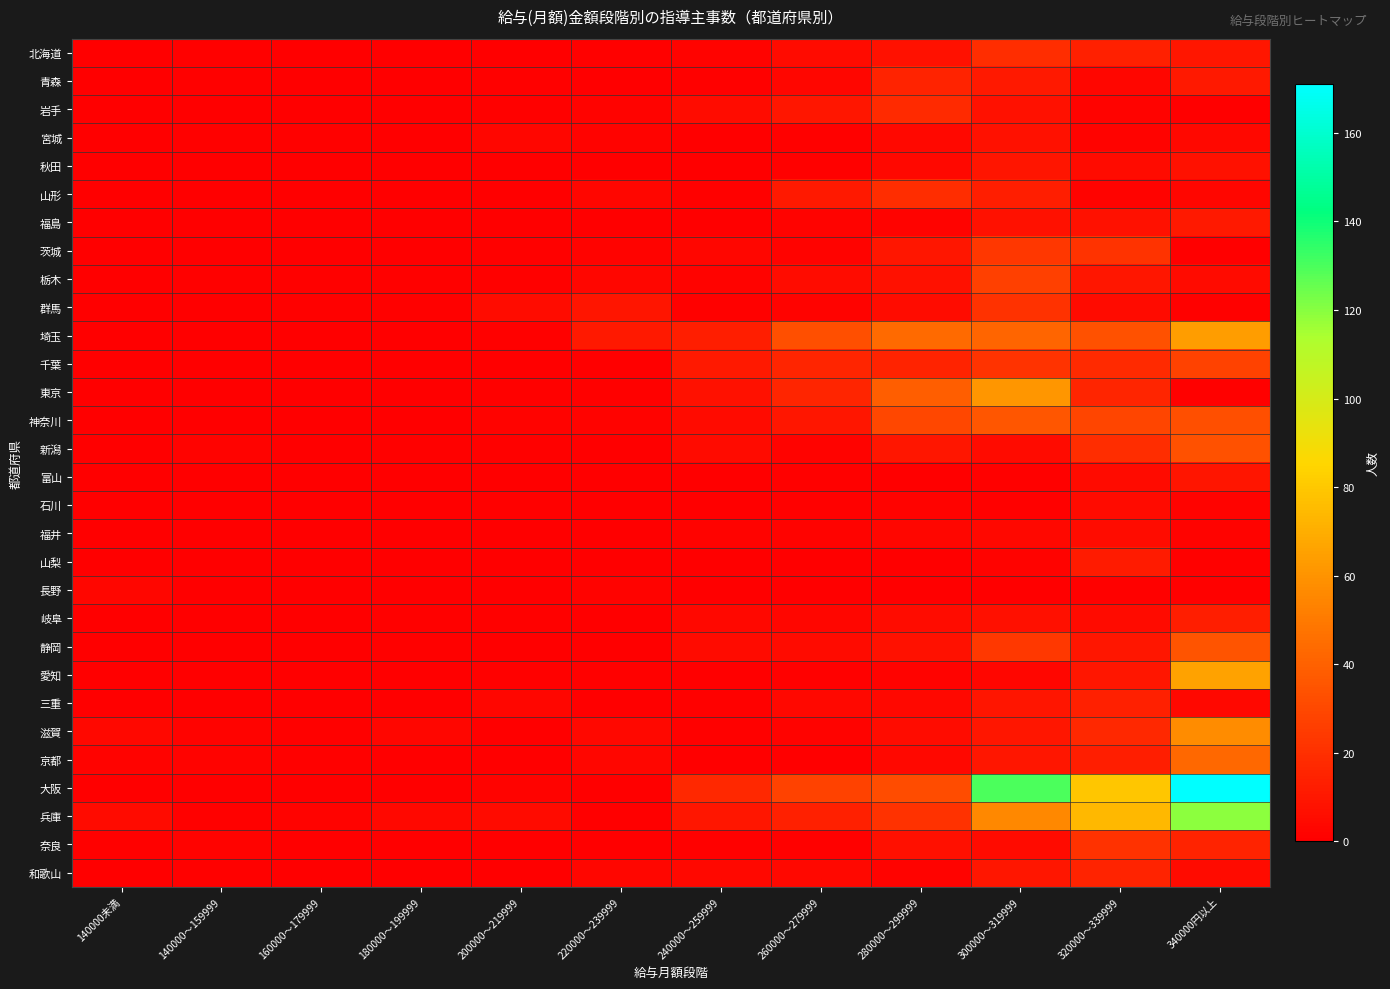

Reading left to right, extract all data points from this chart.

北海道: 140000未満=0	140000～159999=1	160000～179999=0	180000～199999=0	200000～219999=0	220000～239999=1	240000～259999=2	260000～279999=5	280000～299999=8	300000～319999=19	320000～339999=14	340000円以上=10
青森: 140000未満=0	140000～159999=1	160000～179999=0	180000～199999=0	200000～219999=1	220000～239999=0	240000～259999=1	260000～279999=3	280000～299999=15	300000～319999=11	320000～339999=3	340000円以上=11
岩手: 140000未満=0	140000～159999=0	160000～179999=0	180000～199999=0	200000～219999=1	220000～239999=2	240000～259999=6	260000～279999=10	280000～299999=18	300000～319999=8	320000～339999=2	340000円以上=0
宮城: 140000未満=0	140000～159999=1	160000～179999=1	180000～199999=0	200000～219999=3	220000～239999=2	240000～259999=0	260000～279999=1	280000～299999=4	300000～319999=8	320000～339999=2	340000円以上=4
秋田: 140000未満=0	140000～159999=0	160000～179999=0	180000～199999=0	200000～219999=0	220000～239999=0	240000～259999=0	260000～279999=1	280000～299999=4	300000～319999=9	320000～339999=5	340000円以上=8
山形: 140000未満=0	140000～159999=0	160000～179999=0	180000～199999=0	200000～219999=0	220000～239999=3	240000～259999=1	260000～279999=11	280000～299999=19	300000～319999=13	320000～339999=2	340000円以上=3
福島: 140000未満=0	140000～159999=0	160000～179999=0	180000～199999=0	200000～219999=0	220000～239999=0	240000～259999=0	260000～279999=2	280000～299999=2	300000～319999=8	320000～339999=8	340000円以上=11
茨城: 140000未満=0	140000～159999=0	160000～179999=0	180000～199999=0	200000～219999=1	220000～239999=2	240000～259999=3	260000～279999=2	280000～299999=10	300000～319999=23	320000～339999=22	340000円以上=0
栃木: 140000未満=0	140000～159999=1	160000～179999=1	180000～199999=1	200000～219999=1	220000～239999=3	240000～259999=2	260000～279999=6	280000～299999=8	300000～319999=27	320000～339999=10	340000円以上=5
群馬: 140000未満=0	140000～159999=0	160000～179999=1	180000～199999=1	200000～219999=6	220000～239999=9	240000～259999=1	260000～279999=2	280000～299999=6	300000～319999=21	320000～339999=5	340000円以上=1
埼玉: 140000未満=0	140000～159999=0	160000～179999=0	180000～199999=0	200000～219999=1	220000～239999=11	240000～259999=13	260000～279999=33	280000～299999=44	300000～319999=42	320000～339999=34	340000円以上=64
千葉: 140000未満=0	140000～159999=0	160000～179999=0	180000～199999=0	200000～219999=0	220000～239999=0	240000～259999=11	260000～279999=16	280000～299999=15	300000～319999=22	320000～339999=18	340000円以上=28
東京: 140000未満=0	140000～159999=0	160000～179999=0	180000～199999=0	200000～219999=1	220000～239999=1	240000～259999=8	260000～279999=16	280000～299999=39	300000～319999=61	320000～339999=16	340000円以上=1
神奈川: 140000未満=0	140000～159999=0	160000～179999=0	180000～199999=0	200000～219999=2	220000～239999=2	240000～259999=5	260000～279999=10	280000～299999=30	300000～319999=36	320000～339999=29	340000円以上=33
新潟: 140000未満=0	140000～159999=2	160000～179999=0	180000～199999=1	200000～219999=1	220000～239999=0	240000～259999=5	260000～279999=2	280000～299999=10	300000～319999=5	320000～339999=19	340000円以上=34
富山: 140000未満=0	140000～159999=0	160000～179999=0	180000～199999=0	200000～219999=0	220000～239999=0	240000～259999=0	260000～279999=1	280000～299999=0	300000～319999=1	320000～339999=5	340000円以上=9
石川: 140000未満=0	140000～159999=0	160000～179999=0	180000～199999=0	200000～219999=1	220000～239999=0	240000～259999=0	260000～279999=1	280000～299999=2	300000～319999=1	320000～339999=5	340000円以上=2
福井: 140000未満=0	140000～159999=0	160000～179999=0	180000～199999=0	200000～219999=0	220000～239999=0	240000～259999=2	260000～279999=2	280000～299999=3	300000～319999=4	320000～339999=6	340000円以上=2
山梨: 140000未満=0	140000～159999=0	160000～179999=0	180000～199999=0	200000～219999=0	220000～239999=0	240000～259999=0	260000～279999=0	280000～299999=0	300000～319999=2	320000～339999=12	340000円以上=1
長野: 140000未満=3	140000～159999=0	160000～179999=0	180000～199999=0	200000～219999=0	220000～239999=2	240000～259999=0	260000～279999=0	280000～299999=0	300000～319999=0	320000～339999=1	340000円以上=1
岐阜: 140000未満=0	140000～159999=0	160000～179999=0	180000～199999=1	200000～219999=1	220000～239999=0	240000～259999=4	260000～279999=3	280000～299999=6	300000～319999=7	320000～339999=5	340000円以上=13
静岡: 140000未満=0	140000～159999=0	160000～179999=0	180000～199999=1	200000～219999=0	220000～239999=0	240000～259999=5	260000～279999=5	280000～299999=8	300000～319999=24	320000～339999=10	340000円以上=35
愛知: 140000未満=0	140000～159999=0	160000～179999=0	180000～199999=0	200000～219999=1	220000～239999=1	240000～259999=0	260000～279999=1	280000～299999=2	300000～319999=3	320000～339999=10	340000円以上=66
三重: 140000未満=0	140000～159999=0	160000～179999=0	180000～199999=0	200000～219999=3	220000～239999=0	240000～259999=1	260000～279999=4	280000～299999=4	300000～319999=9	320000～339999=14	340000円以上=4
滋賀: 140000未満=4	140000～159999=2	160000～179999=1	180000～199999=3	200000～219999=0	220000～239999=4	240000～259999=1	260000～279999=2	280000～299999=6	300000～319999=10	320000～339999=17	340000円以上=57
京都: 140000未満=2	140000～159999=2	160000～179999=1	180000～199999=0	200000～219999=0	220000～239999=3	240000～259999=0	260000～279999=0	280000～299999=4	300000～319999=10	320000～339999=13	340000円以上=43
大阪: 140000未満=0	140000～159999=0	160000～179999=0	180000～199999=0	200000～219999=2	220000～239999=0	240000～259999=17	260000～279999=28	280000～299999=32	300000～319999=130	320000～339999=79	340000円以上=171
兵庫: 140000未満=5	140000～159999=1	160000～179999=2	180000～199999=4	200000～219999=5	220000～239999=0	240000～259999=10	260000～279999=14	280000～299999=21	300000～319999=56	320000～339999=74	340000円以上=119
奈良: 140000未満=1	140000～159999=2	160000～179999=0	180000～199999=0	200000～219999=0	220000～239999=0	240000～259999=1	260000～279999=1	280000～299999=7	300000～319999=5	320000～339999=21	340000円以上=15
和歌山: 140000未満=0	140000～159999=1	160000～179999=0	180000～199999=0	200000～219999=0	220000～239999=3	240000～259999=4	260000～279999=4	280000～299999=2	300000～319999=10	320000～339999=15	340000円以上=5